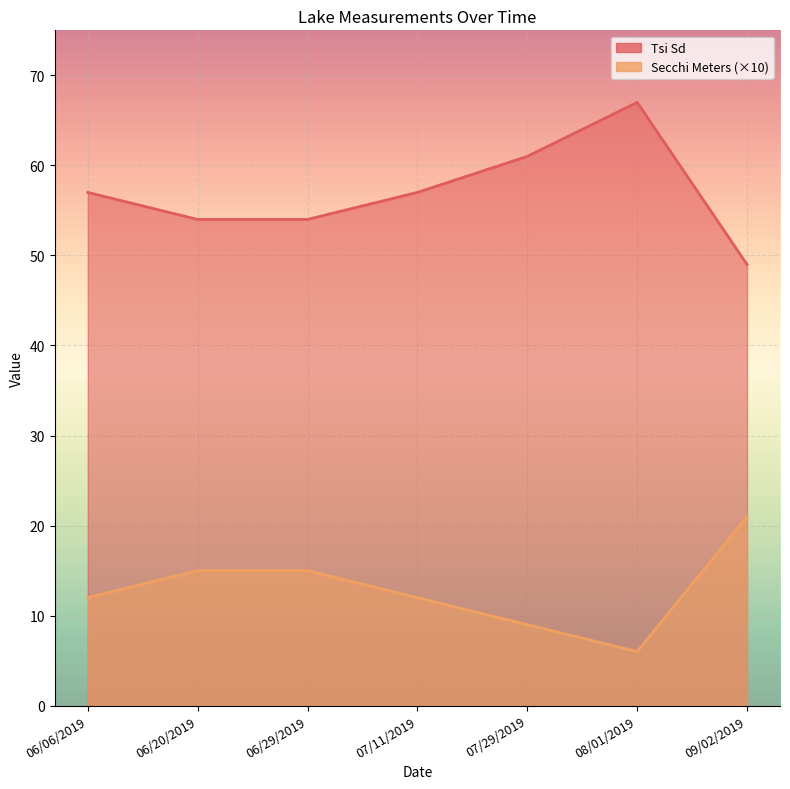

What is the value of the Secchi Meters point at the 2nd from the left?

15